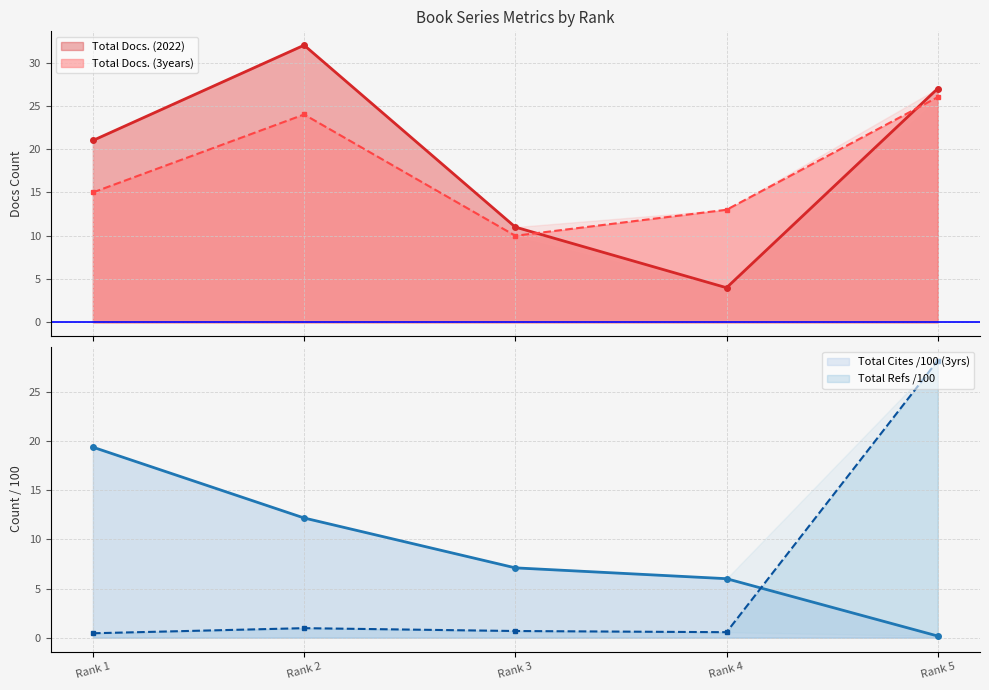

Between which two adjacent categories do Total Cites (3years) and Total Docs. (2022) first intersect?

Rank 3 and Rank 4